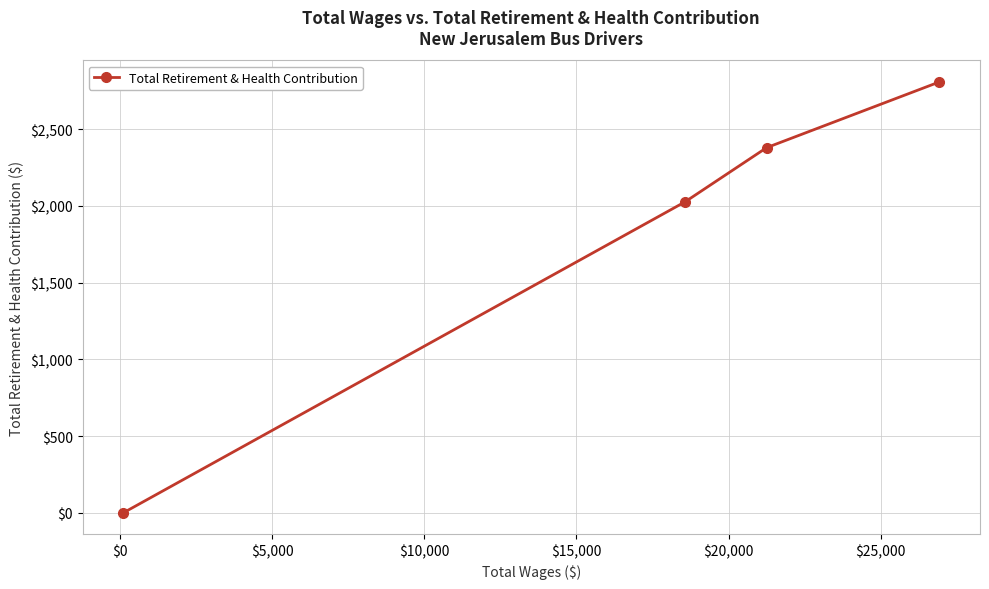

What is the maximum value shown in the chart?

2808